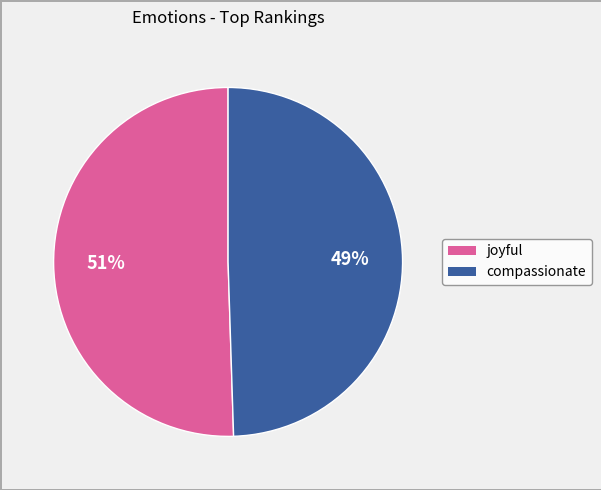

Is there a majority slice in this chart?

Yes